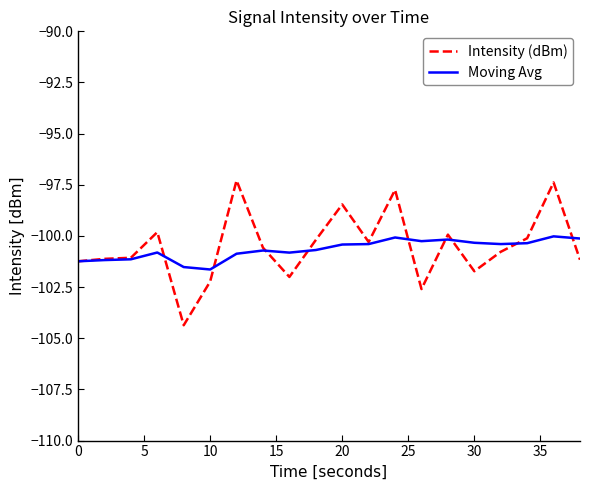

Which series has the widest spread of values?

Intensity (dBm)